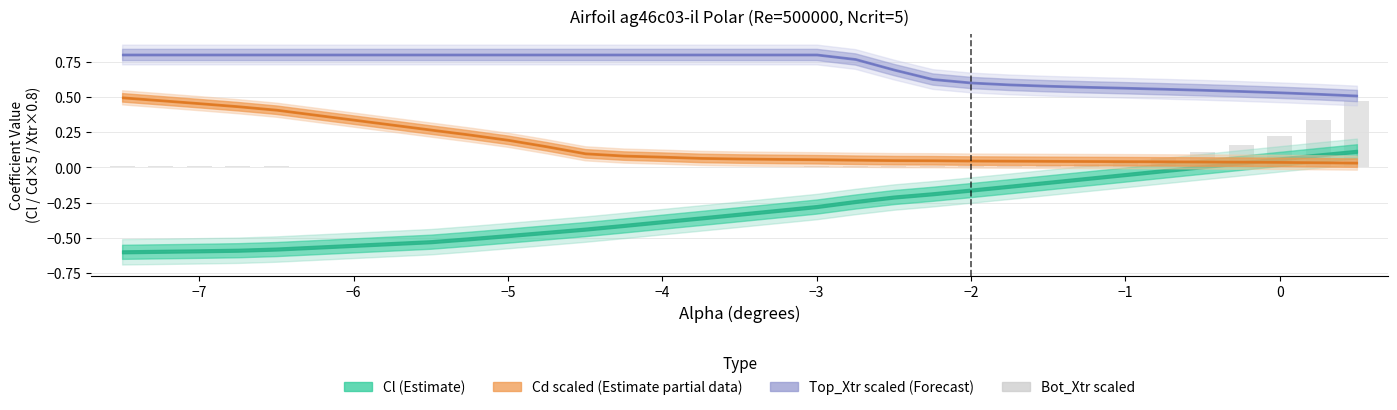

What is the sum of all values?

1.6